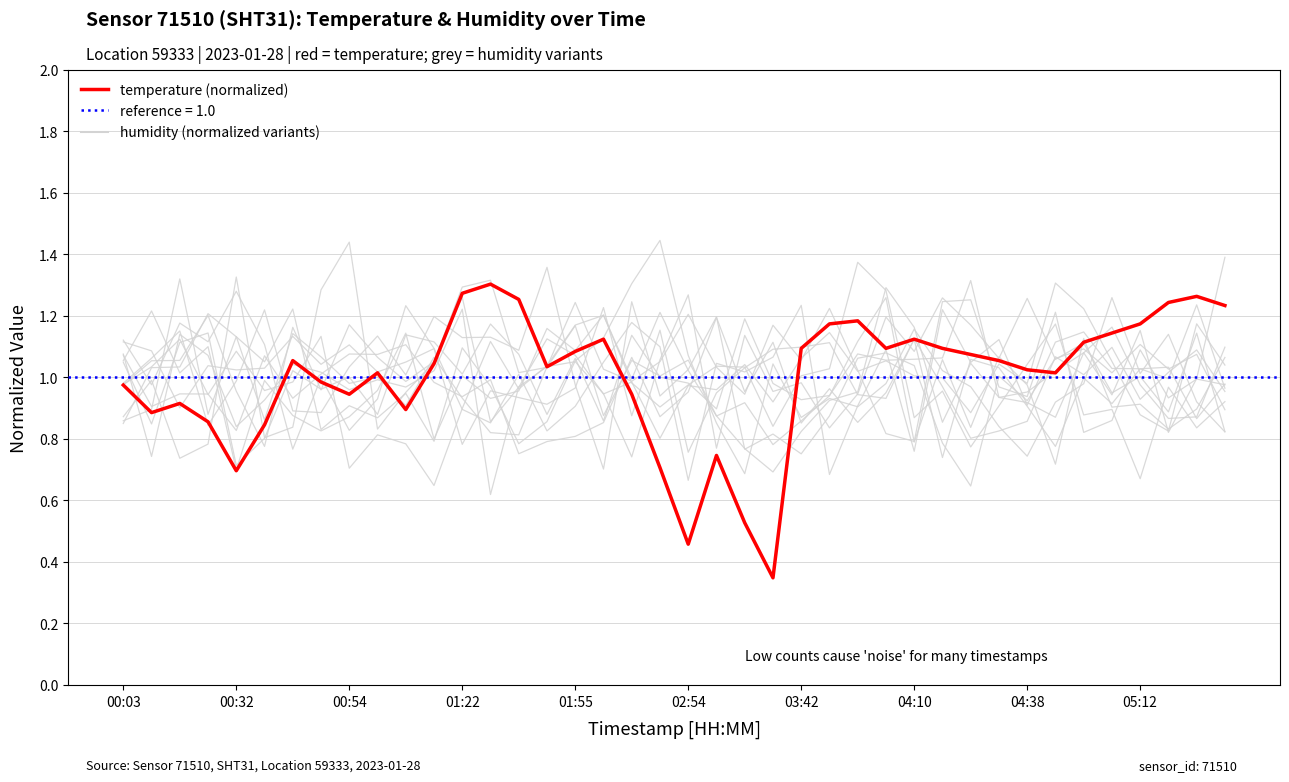

Is it true that temperature (normalized) equals 1.5 at 04:38?

False